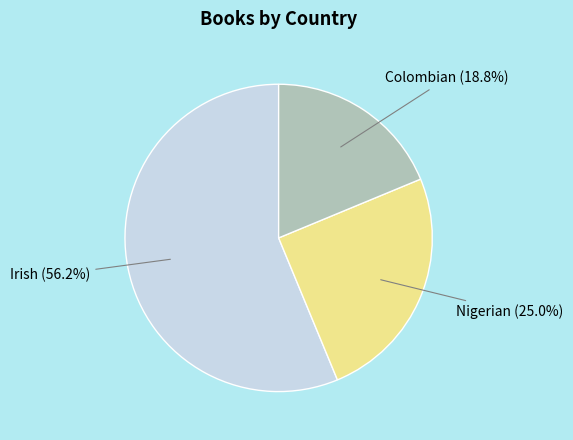

To the nearest percent, what is the combined percentage of Nigerian and Irish?

81%